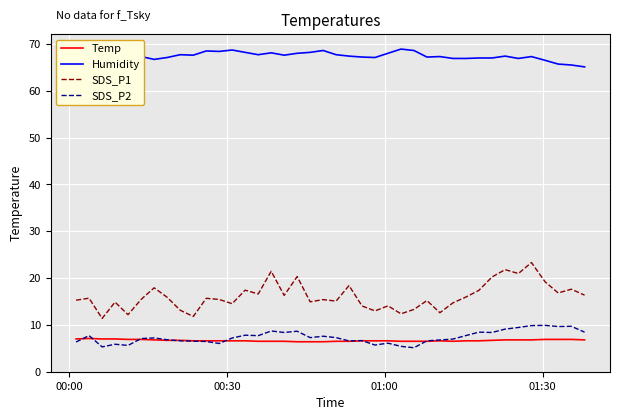

What is the lowest value of the Humidity series?

65.1